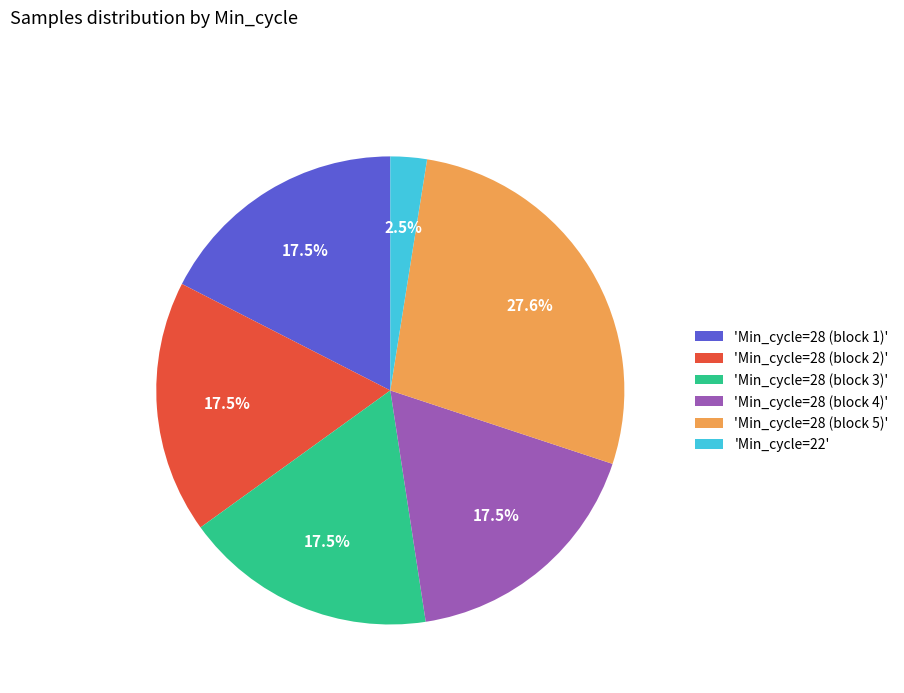

Is 'Min_cycle=28 (block 4)' the majority of the pie?

No